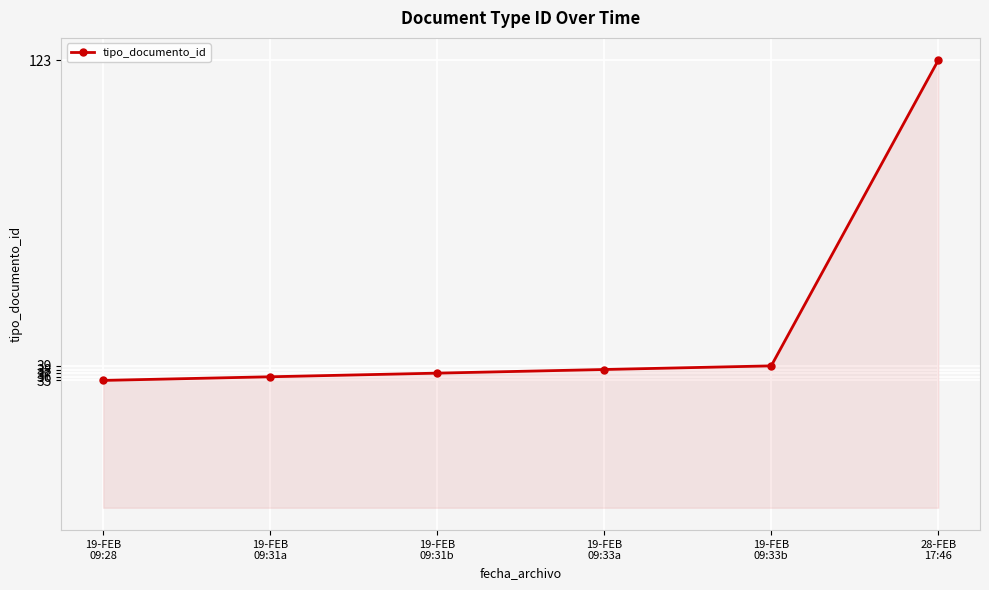

What is the greatest value displayed?

123